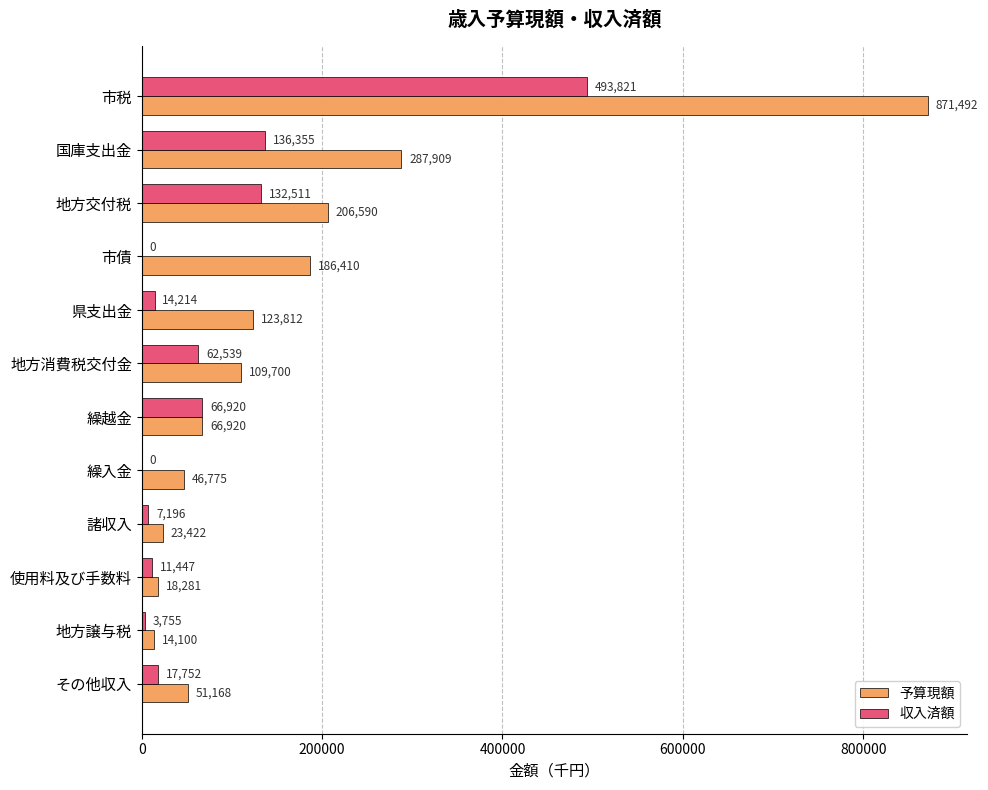

Which category has the highest value across all series?

市税